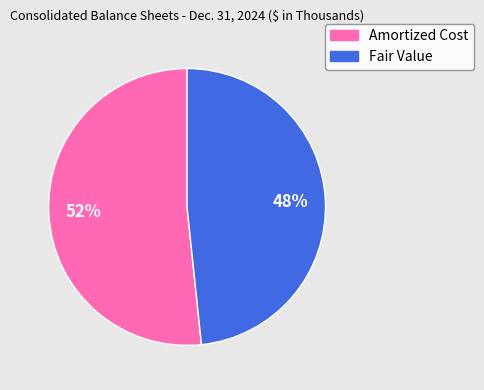

Which slice is the largest?

Amortized Cost